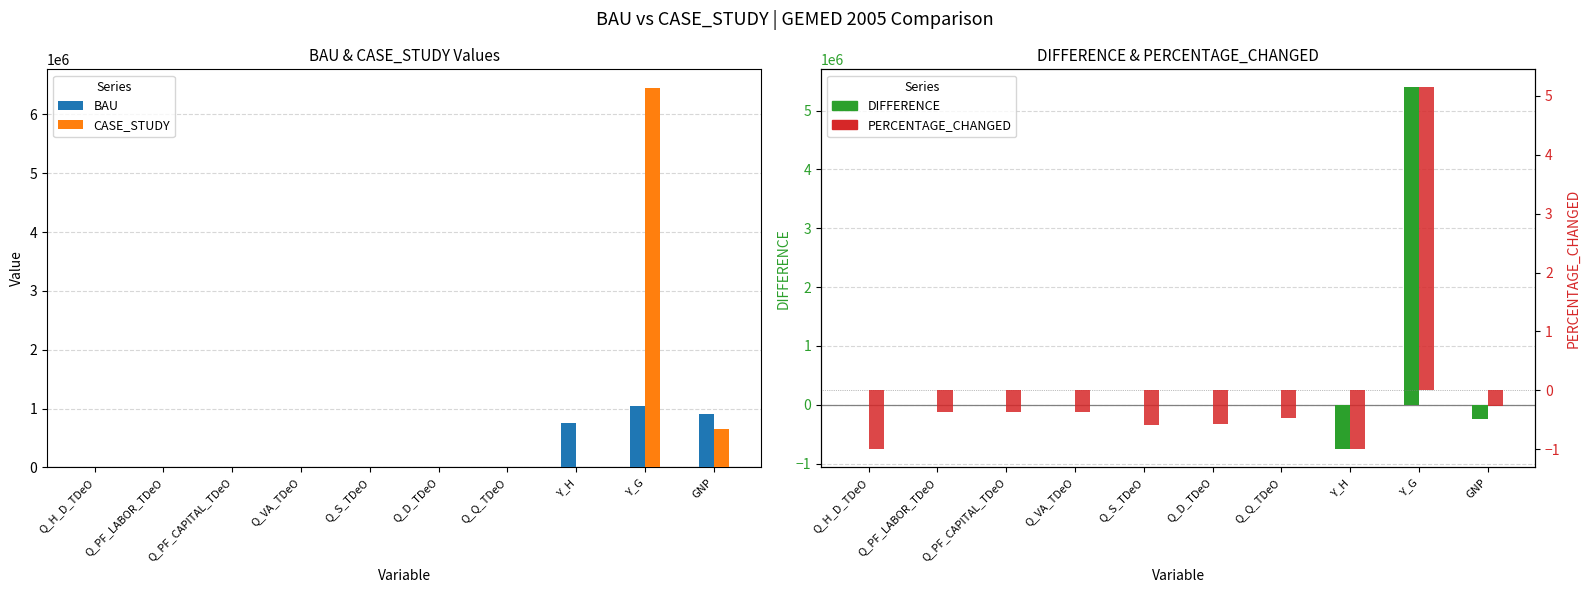

Which series has the largest total across all categories?

CASE_STUDY